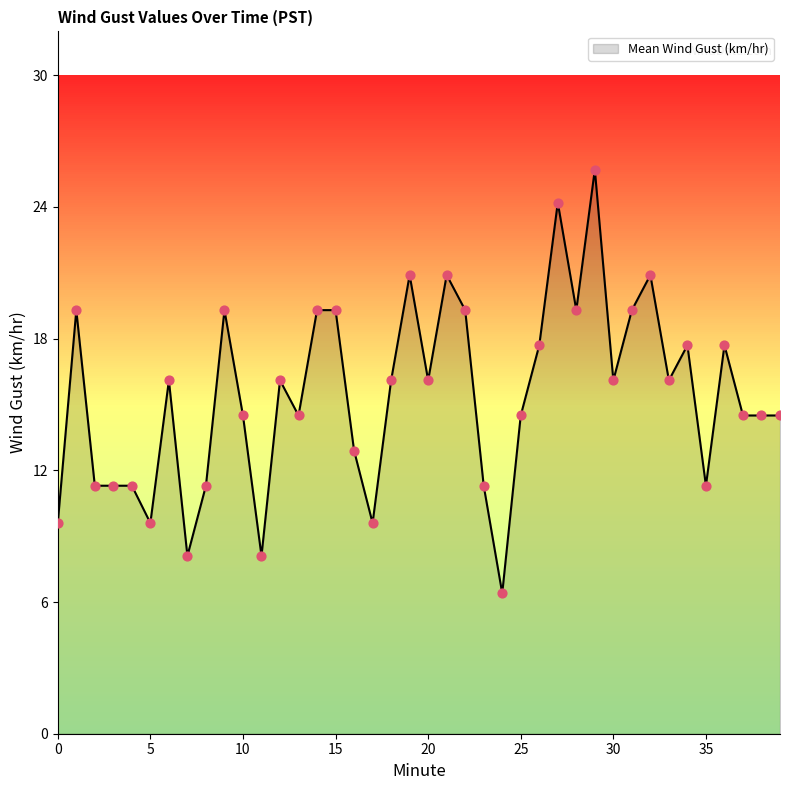

What is the minimum value shown in the chart?

6.4